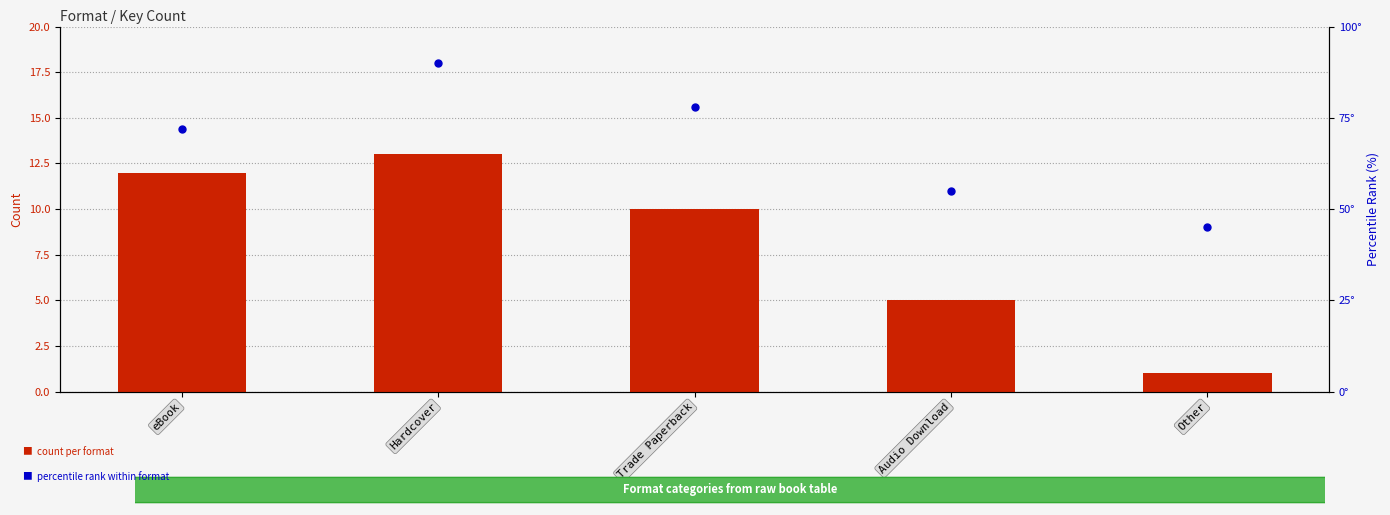

Which series has the largest Y range (max minus min)?

percentile rank within format